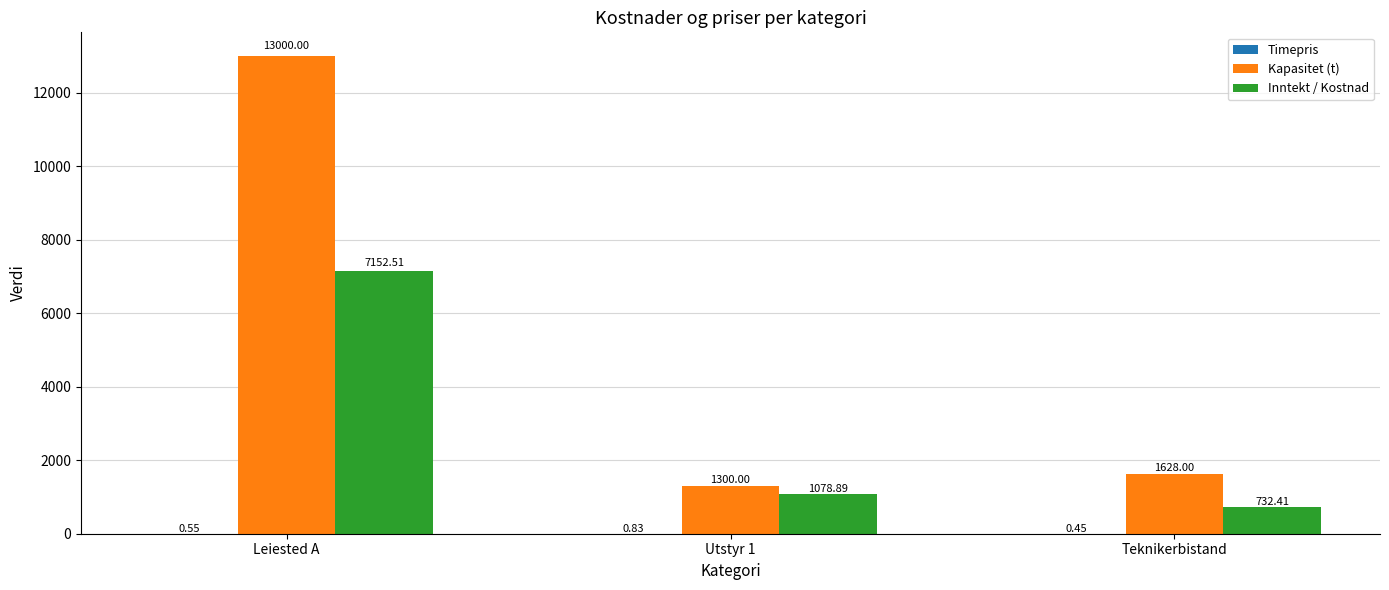

How many groups of bars are there?

3